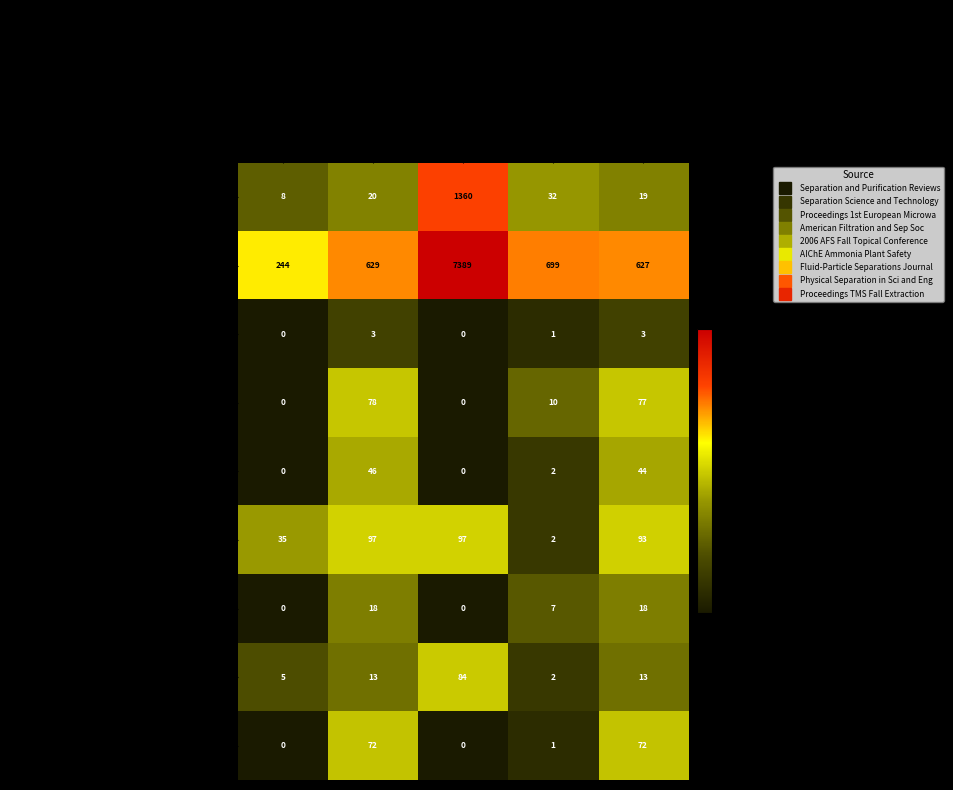

Which series has the largest total across all categories?

Separation Science and Technology